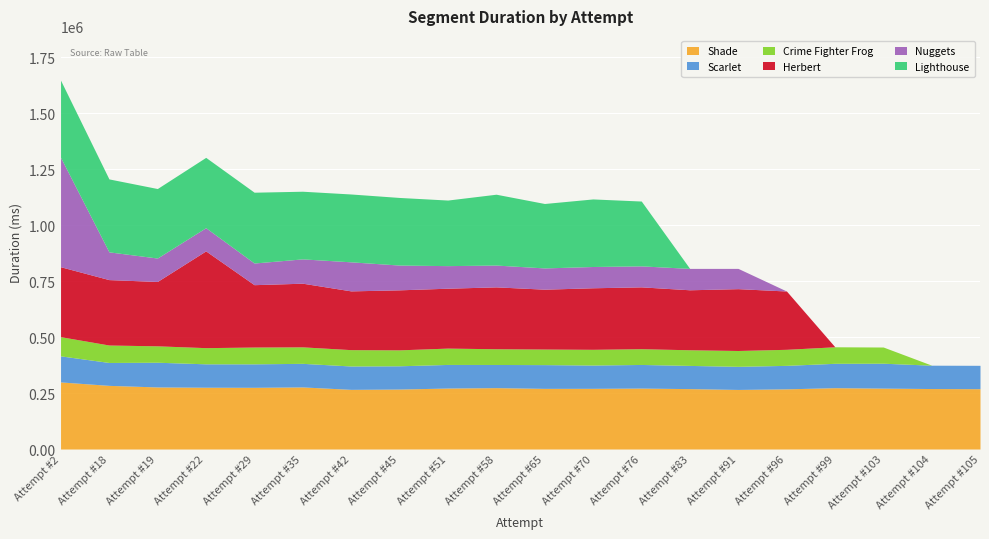

The value of Crime Fighter Frog at Attempt #91 is 70761. True or false?

True